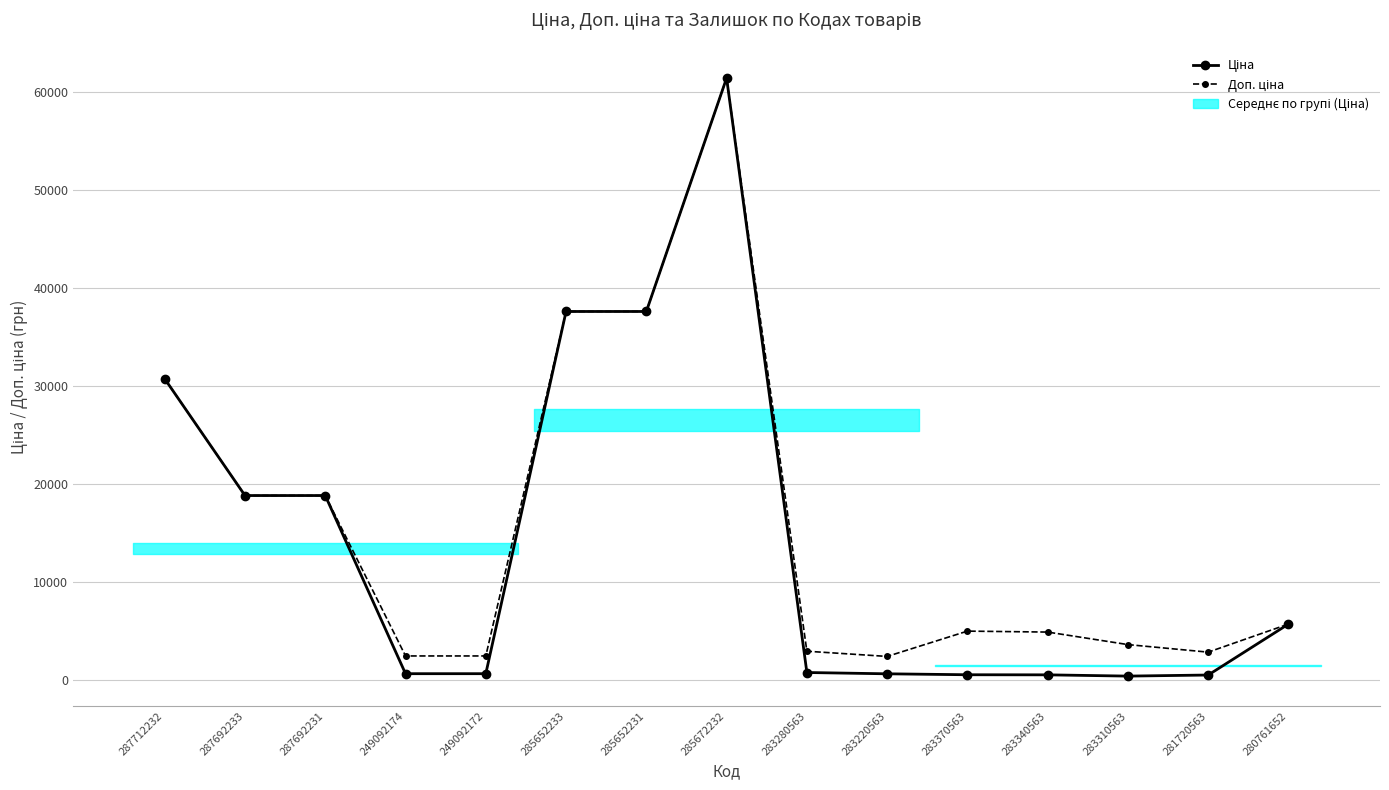

True or false: Доп. ціна and Ціна intersect in this chart.

False